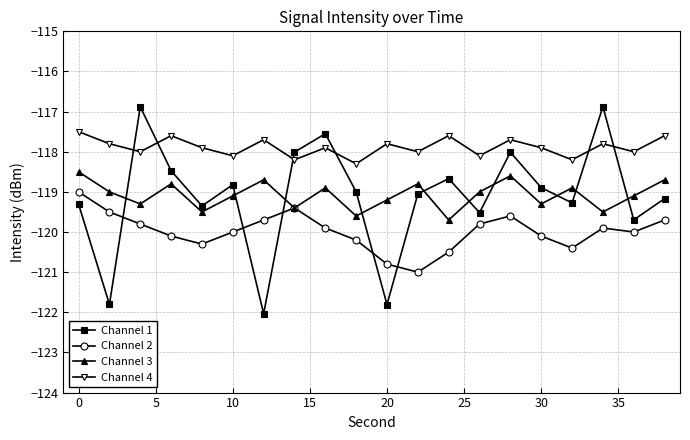

Which series has the largest total across all categories?

Channel 4